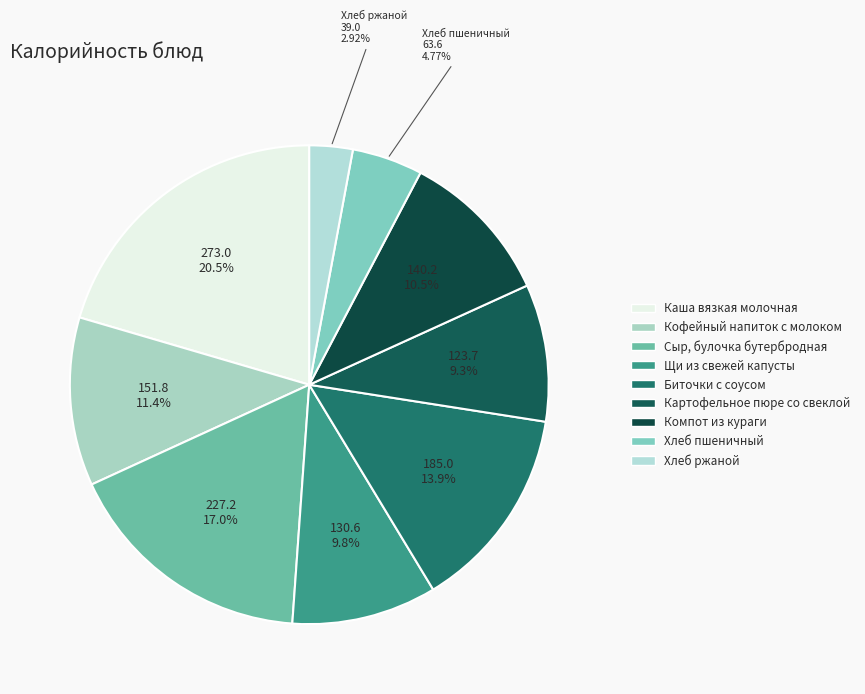

Which category has the biggest portion of the pie?

Каша вязкая молочная